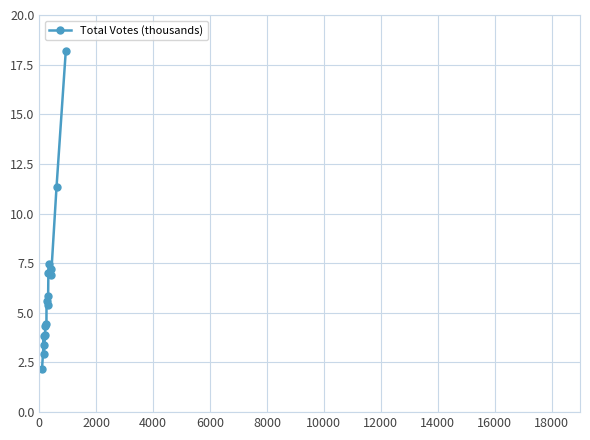

How many values exceed 5?

9